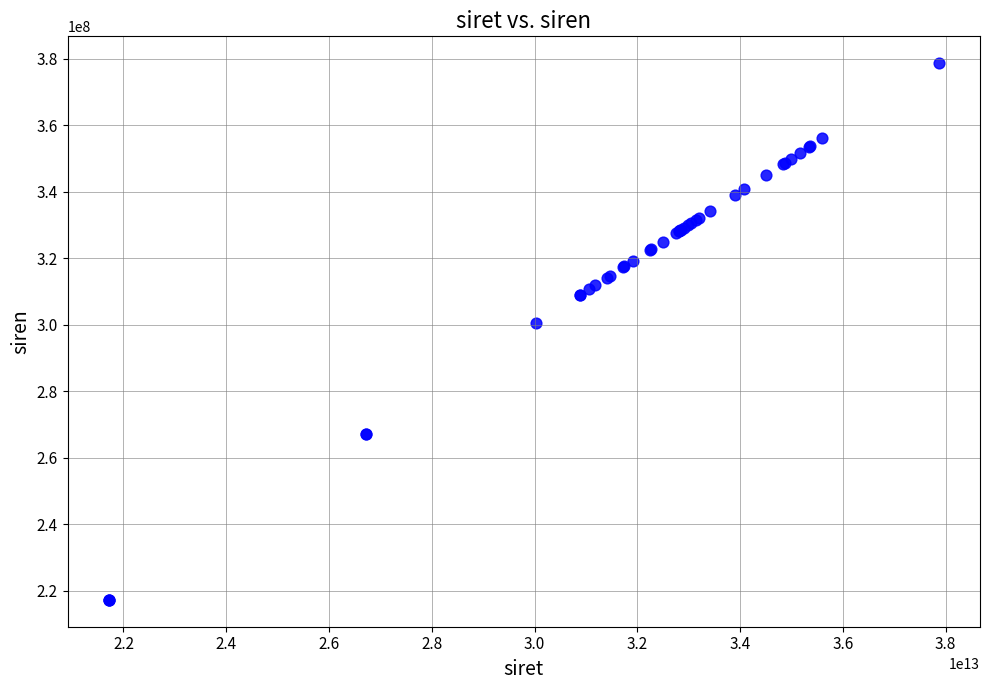

What Y value in the scatter plot is closest to 297920014?

300358637